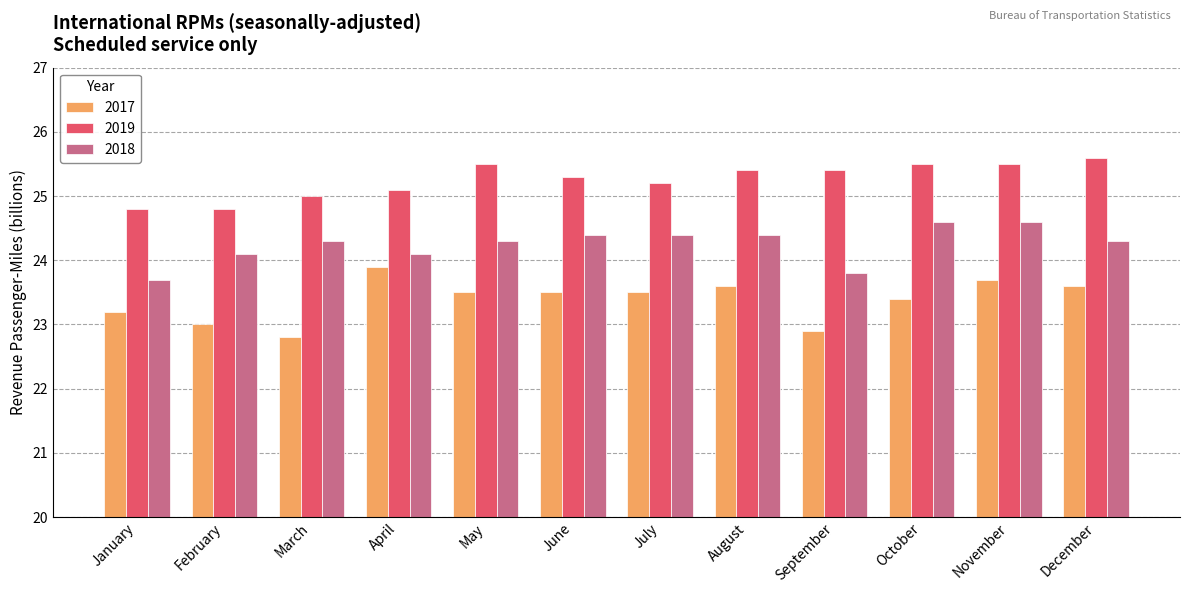

What is the value of the 2019 bar at the 9th from the left?

25.4